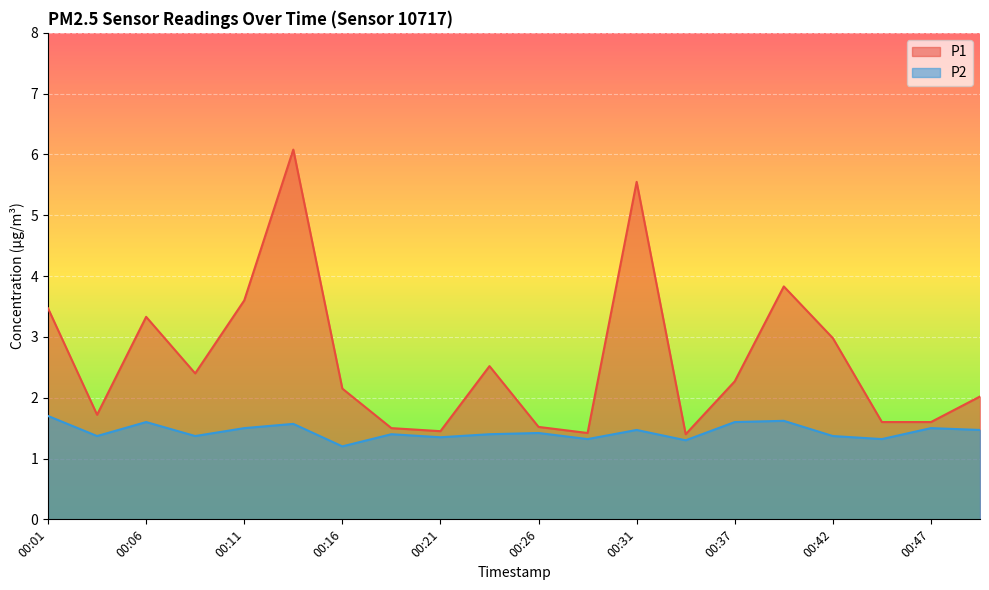

At which label does P2 reach its peak?

00:01